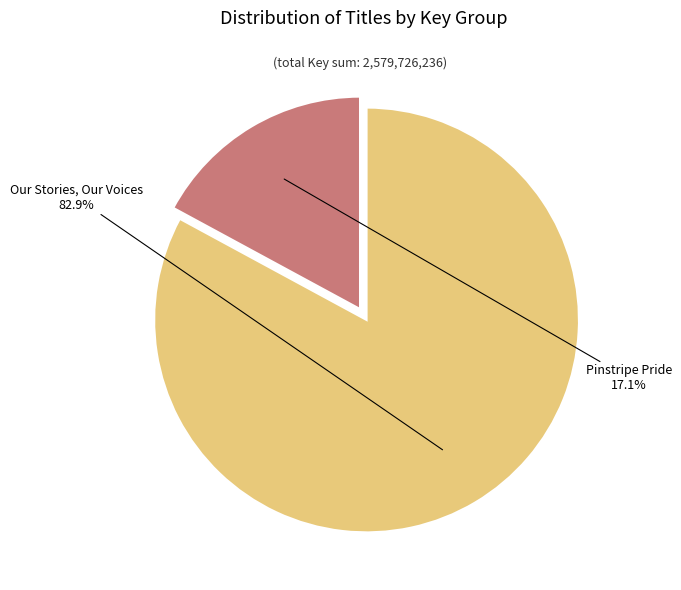

How many slices are in this pie chart?

2